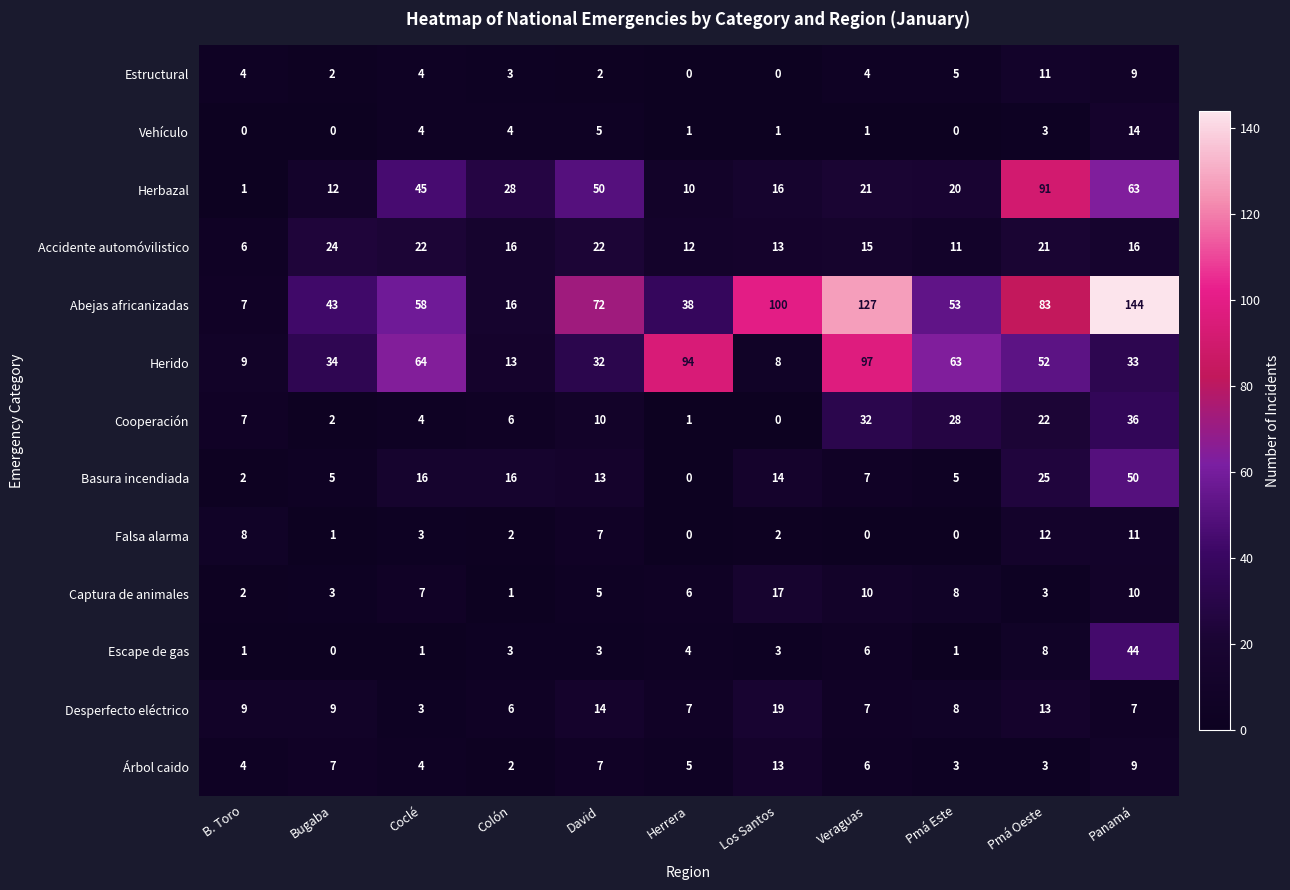

True or false: Desperfecto eléctrico has a value of 7 at Panamá.

True